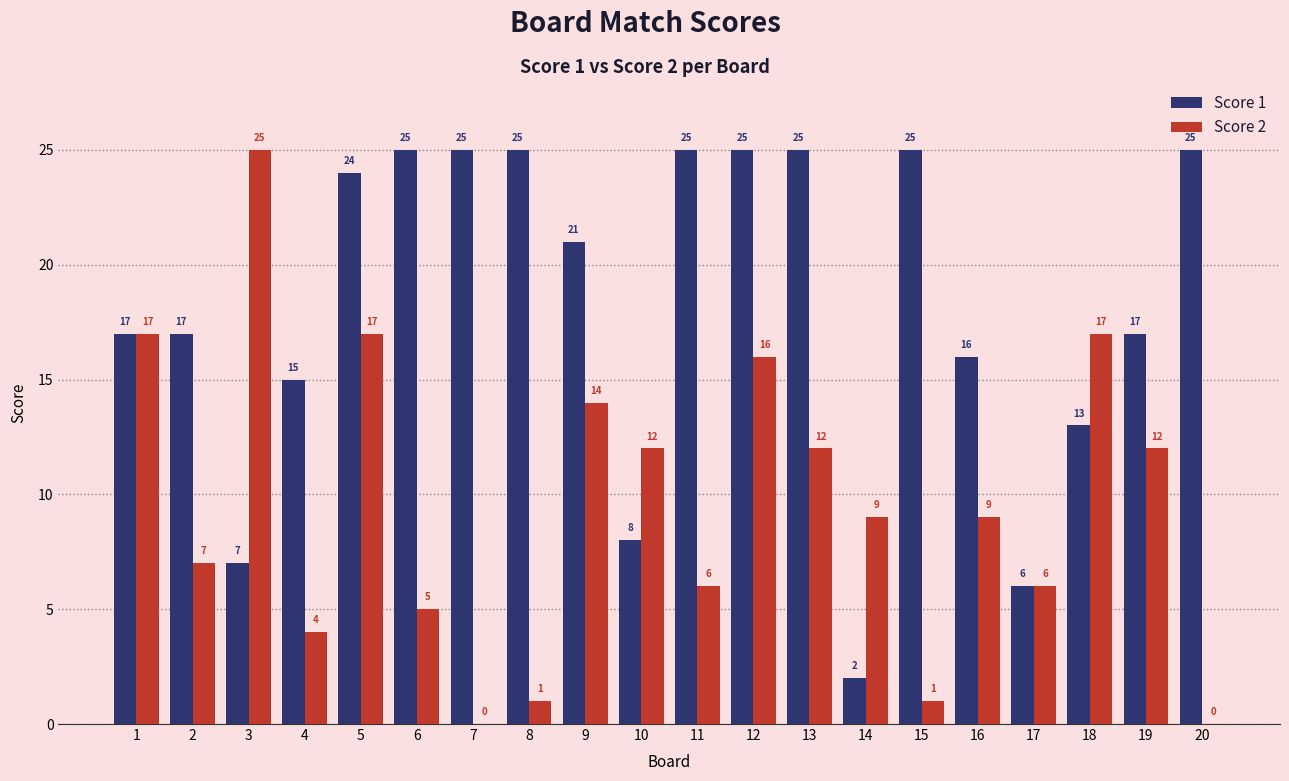

Reading left to right, what are all the values shown in this chart?

Score 1: 17	17	7	15	24	25	25	25	21	8	25	25	25	2	25	16	6	13	17	25
Score 2: 17	7	25	4	17	5	0	1	14	12	6	16	12	9	1	9	6	17	12	0